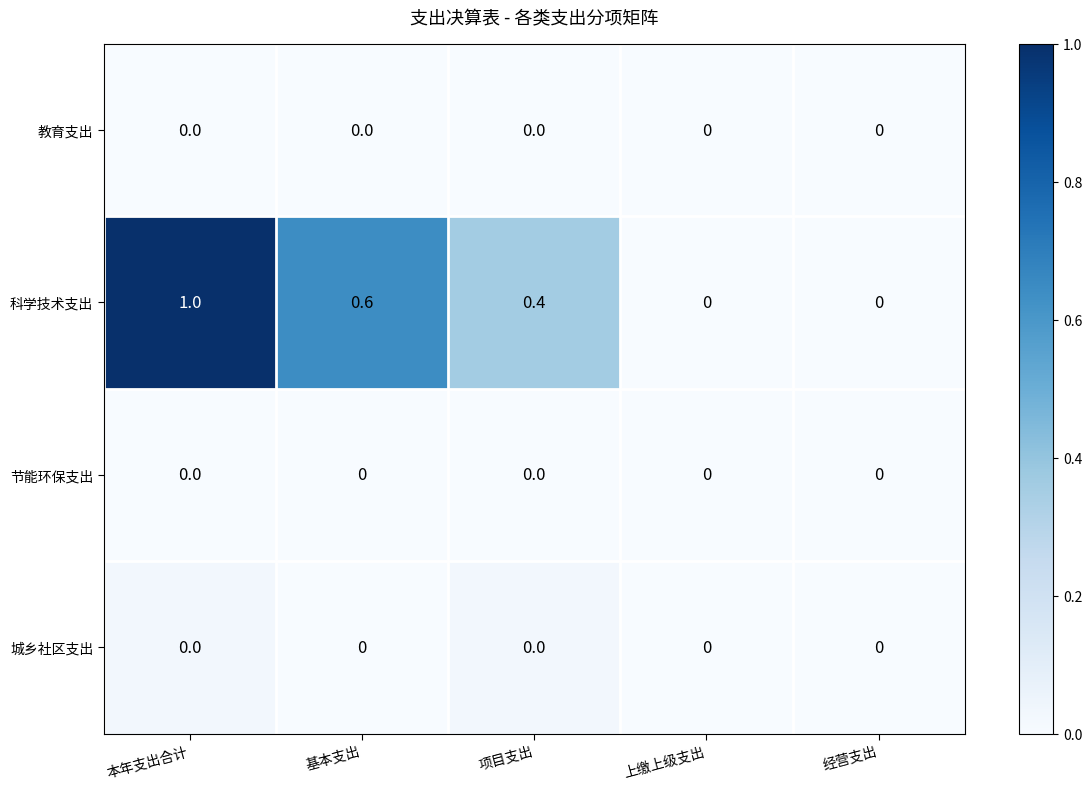

How many 科学技术支出 values are between 0 and 1?

5